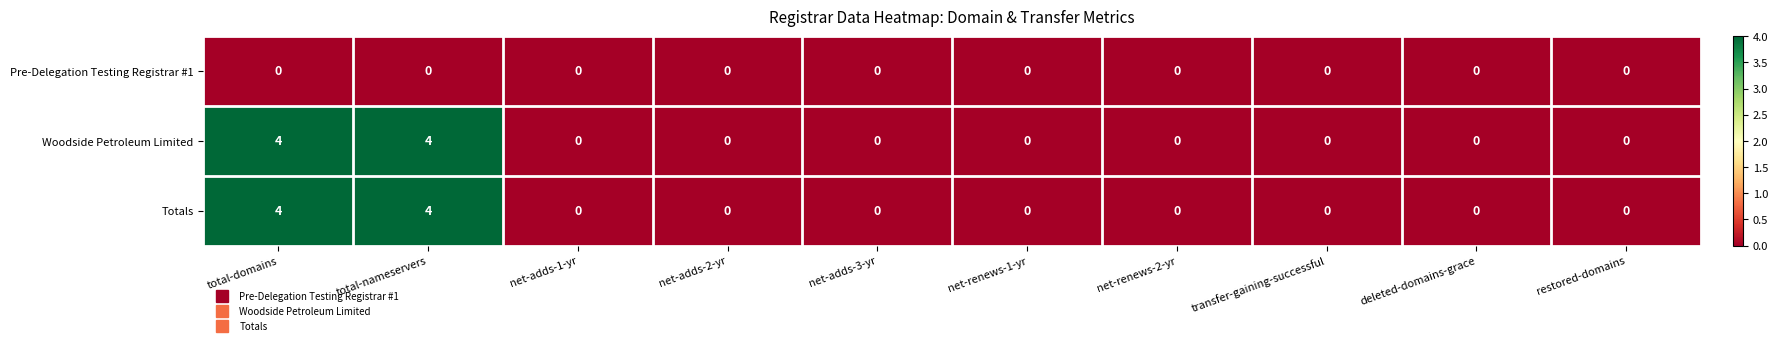

The value of Woodside Petroleum Limited at net-adds-1-yr is -1. True or false?

False